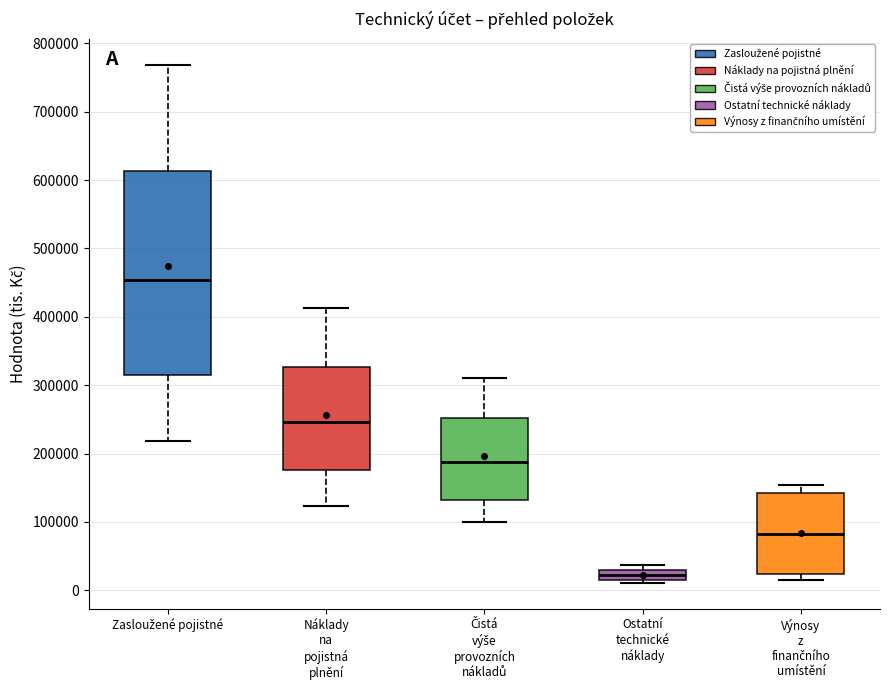

Comparing the boxes themselves (not the whiskers), which one is the tallest?

Zasloužené pojistné